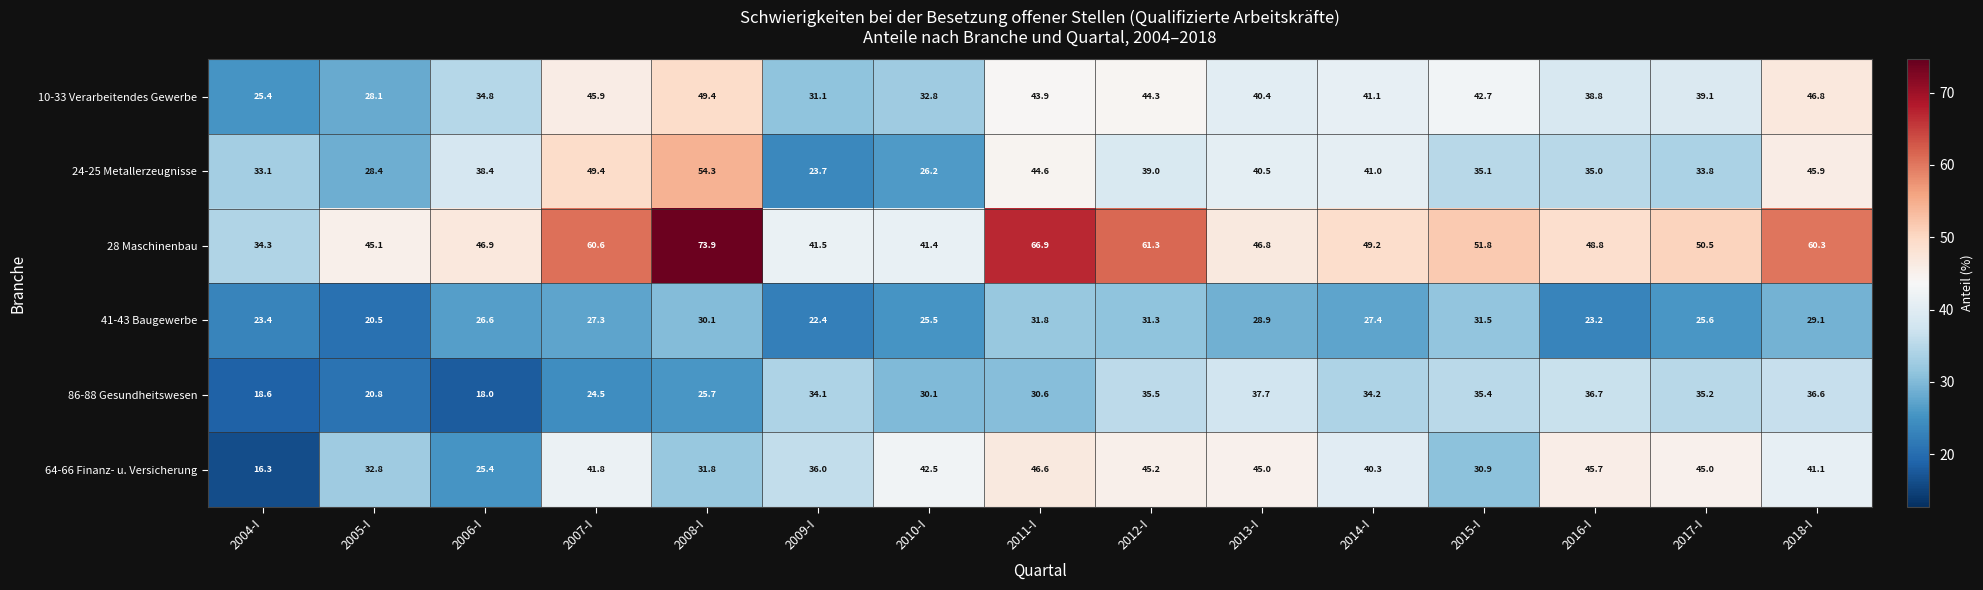

The value of 24-25 Metallerzeugnisse at 2009-I is 13.6. True or false?

False